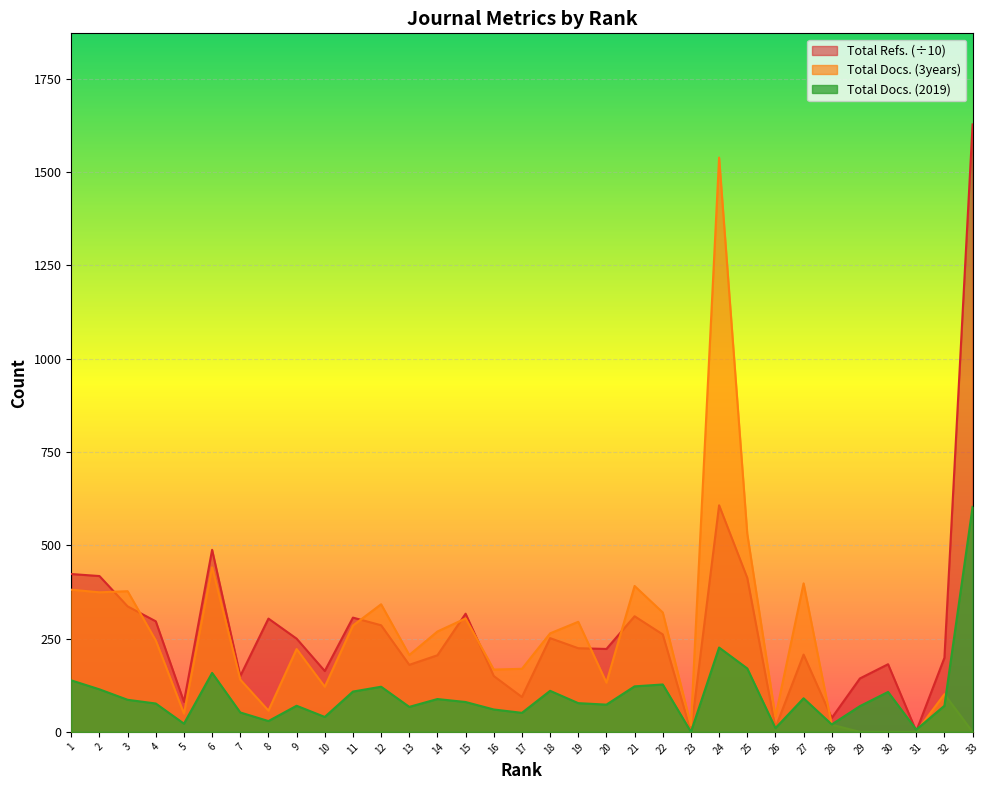

How many data points in Total Docs. (3years) are less than 222?

16